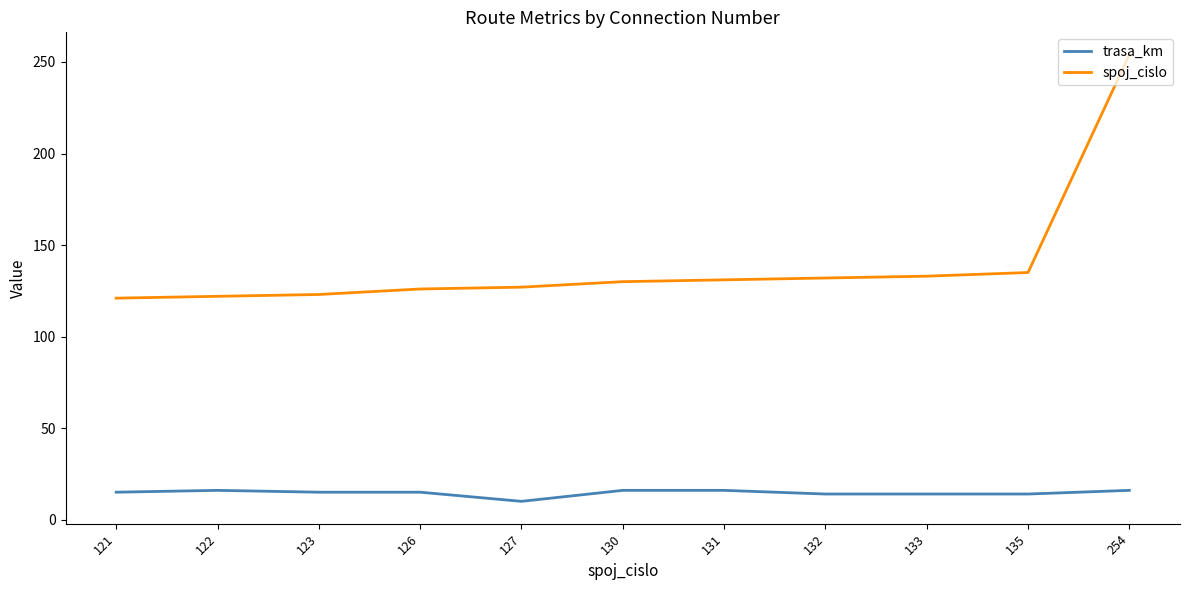

At 123, list the series in order from smallest to largest.

trasa_km, spoj_cislo